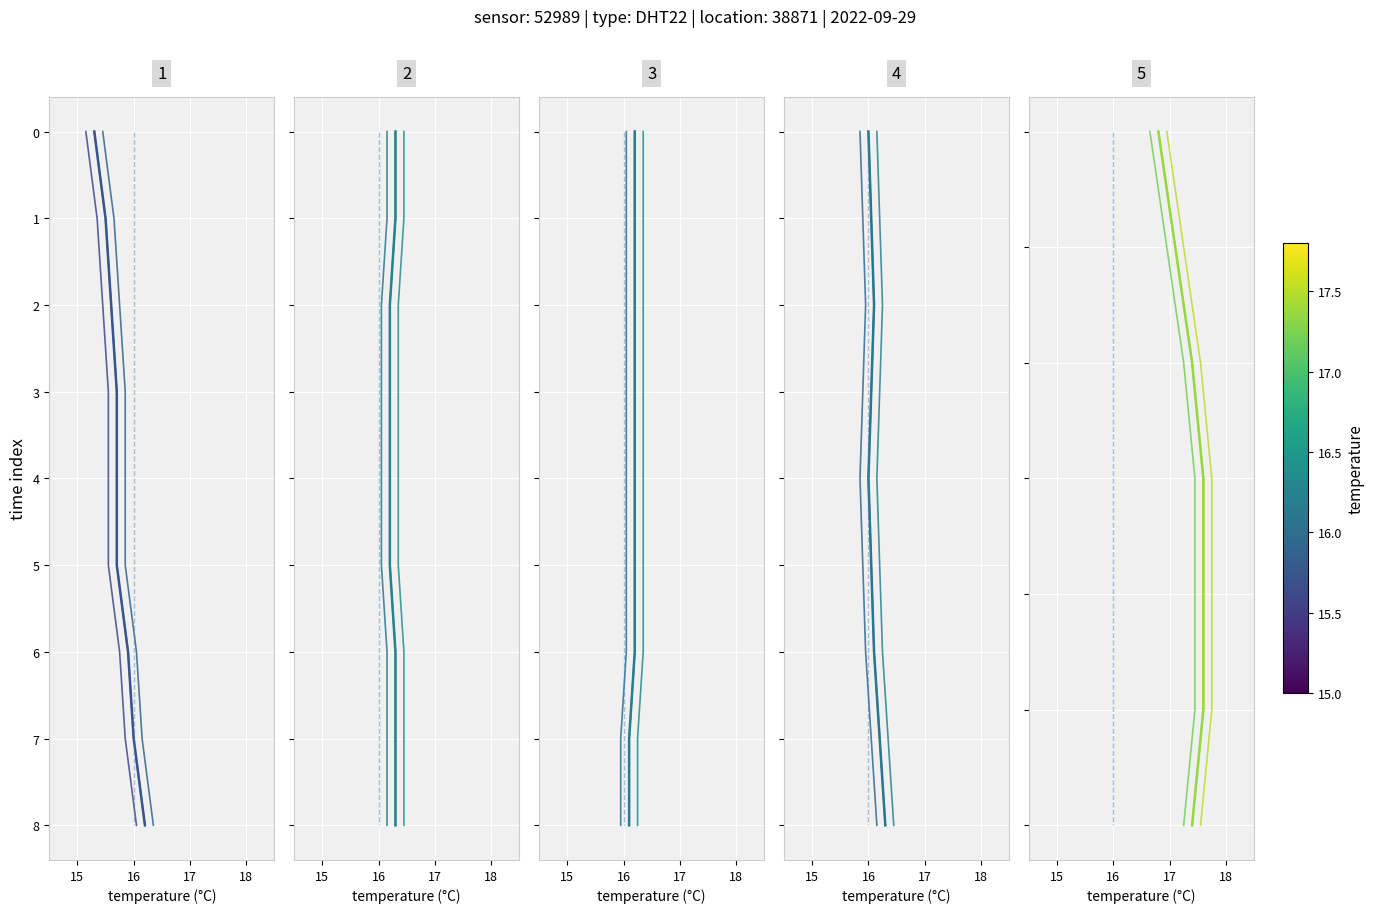

True or false: temperature and temperature (offset 0.15) cross at least once.

False